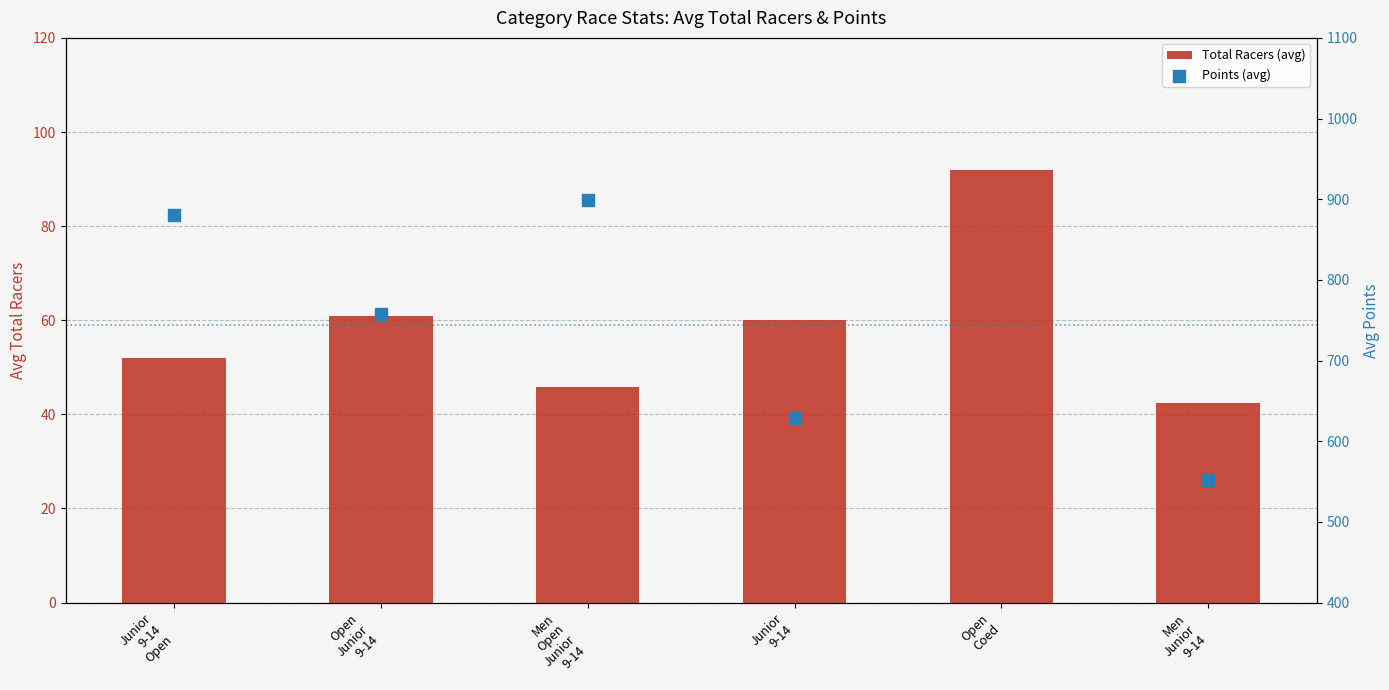

Which series contains the highest Y value?

Points (avg)